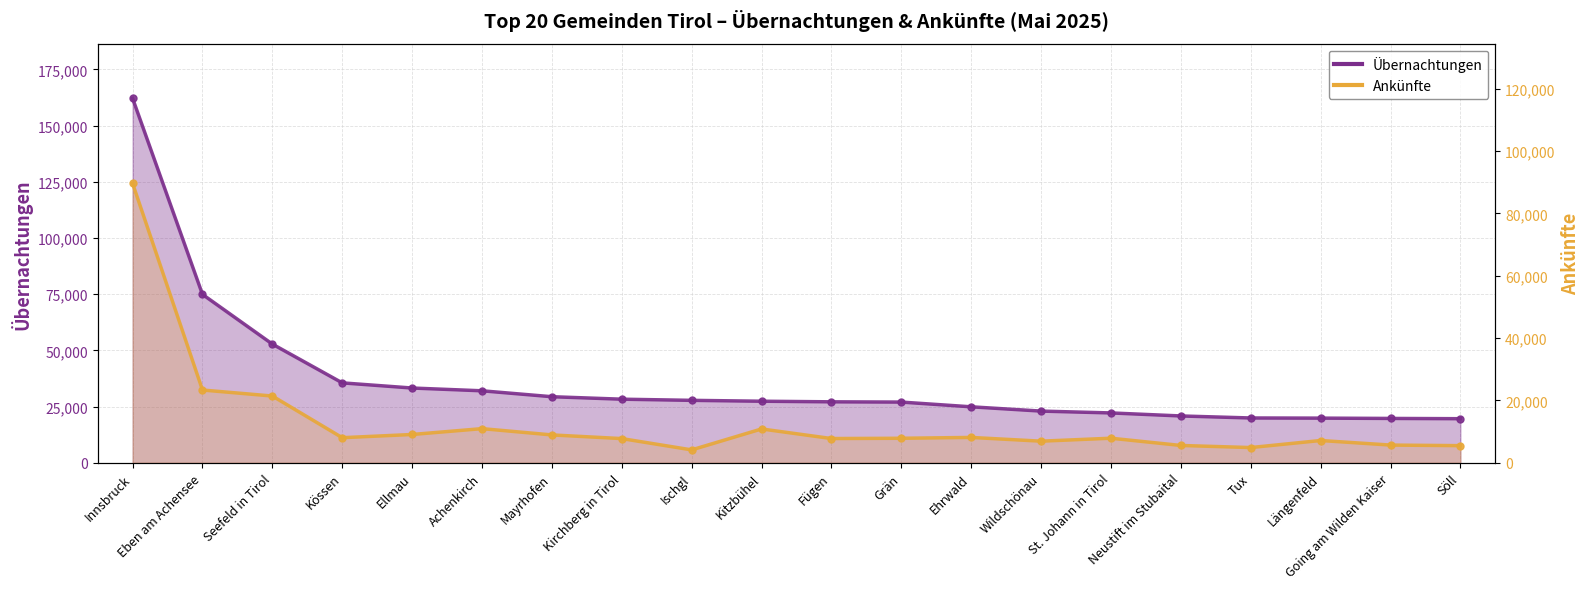

What is the difference between the maximum and minimum values in the Übernachtungen series?

142452